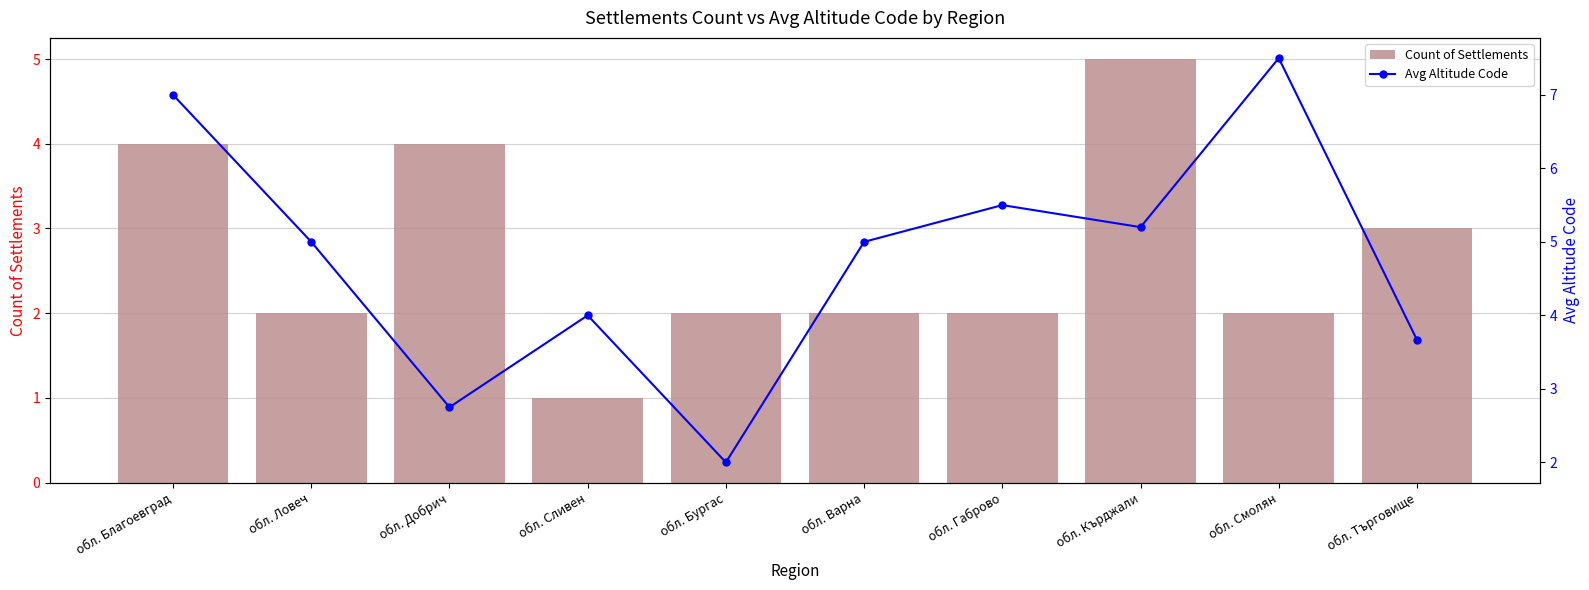

What are all the series names shown in the legend?

Count of Settlements, Avg Altitude Code